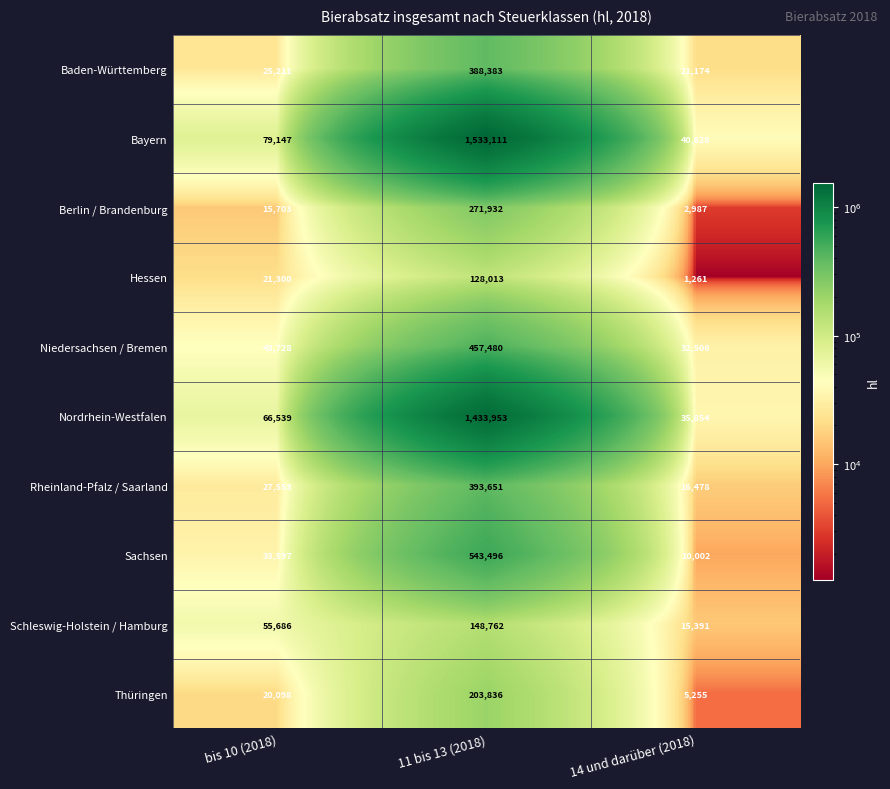

Reading left to right, extract all data points from this chart.

Baden-Württemberg: bis 10 (2018)=25211	11 bis 13 (2018)=388383	14 und darüber (2018)=21174
Bayern: bis 10 (2018)=79147	11 bis 13 (2018)=1533111	14 und darüber (2018)=40628
Berlin / Brandenburg: bis 10 (2018)=15703	11 bis 13 (2018)=271932	14 und darüber (2018)=2987
Hessen: bis 10 (2018)=21300	11 bis 13 (2018)=128013	14 und darüber (2018)=1261
Niedersachsen / Bremen: bis 10 (2018)=43728	11 bis 13 (2018)=457480	14 und darüber (2018)=32506
Nordrhein-Westfalen: bis 10 (2018)=66539	11 bis 13 (2018)=1433953	14 und darüber (2018)=35854
Rheinland-Pfalz / Saarland: bis 10 (2018)=27553	11 bis 13 (2018)=393651	14 und darüber (2018)=16478
Sachsen: bis 10 (2018)=33597	11 bis 13 (2018)=543496	14 und darüber (2018)=10002
Schleswig-Holstein / Hamburg: bis 10 (2018)=55686	11 bis 13 (2018)=148762	14 und darüber (2018)=15391
Thüringen: bis 10 (2018)=20098	11 bis 13 (2018)=203836	14 und darüber (2018)=5255